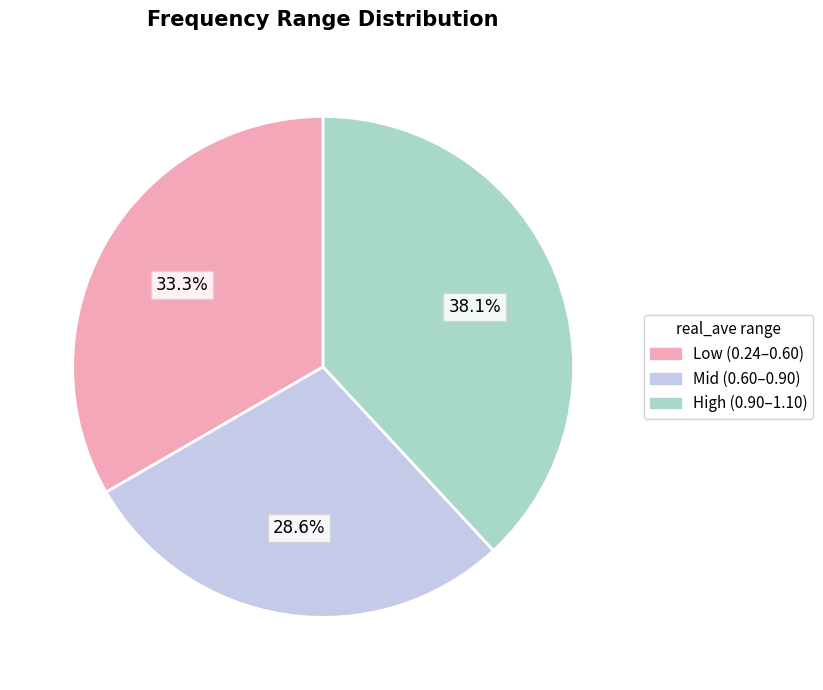

Does any single category account for the majority?

No